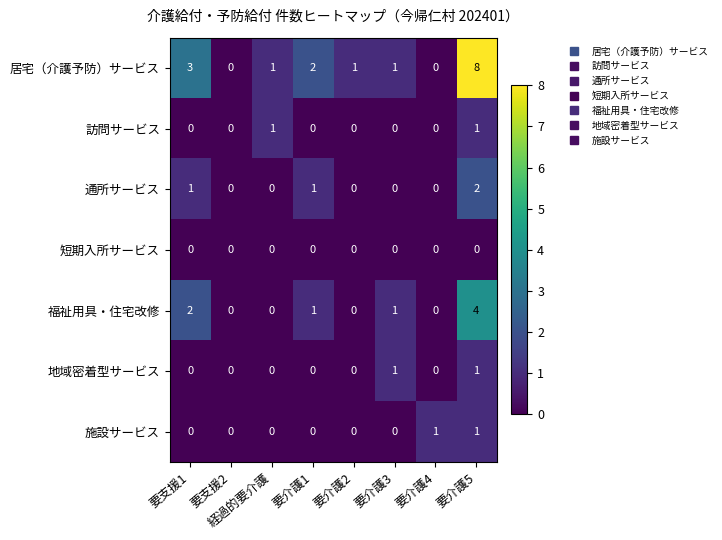

At which category does the chart reach its peak across all series?

要介護5